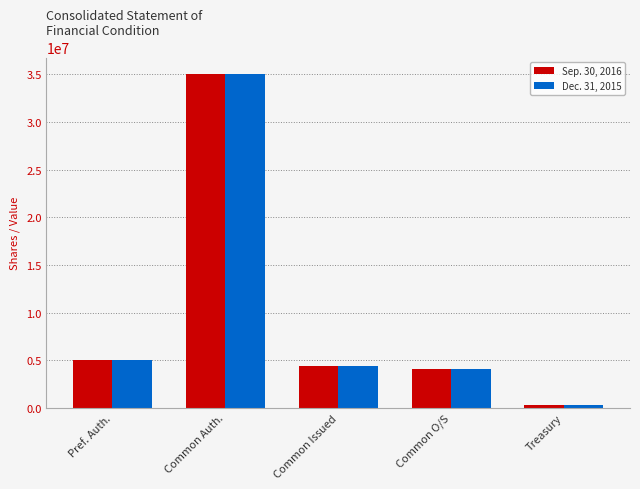

Which category has the highest value in the Sep. 30, 2016 series?

Common Auth.